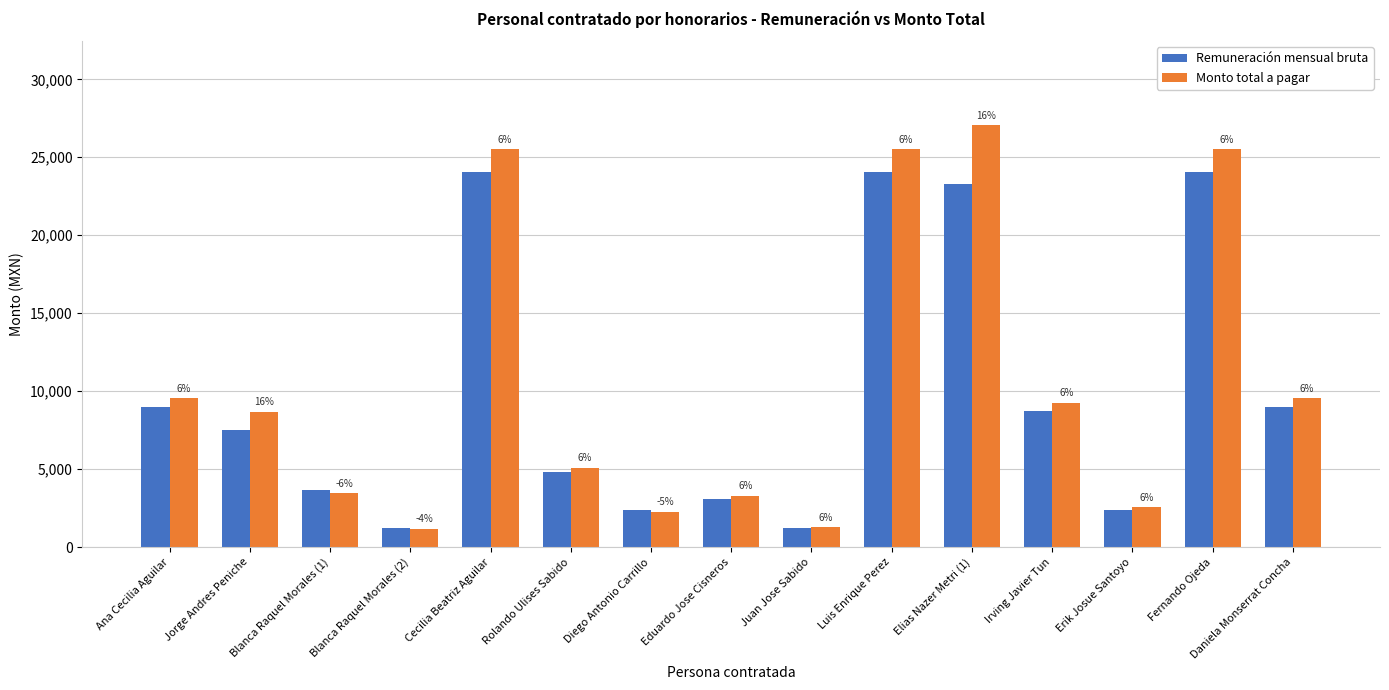

At which label does Remuneración mensual bruta reach its peak?

Cecilia Beatriz Aguilar